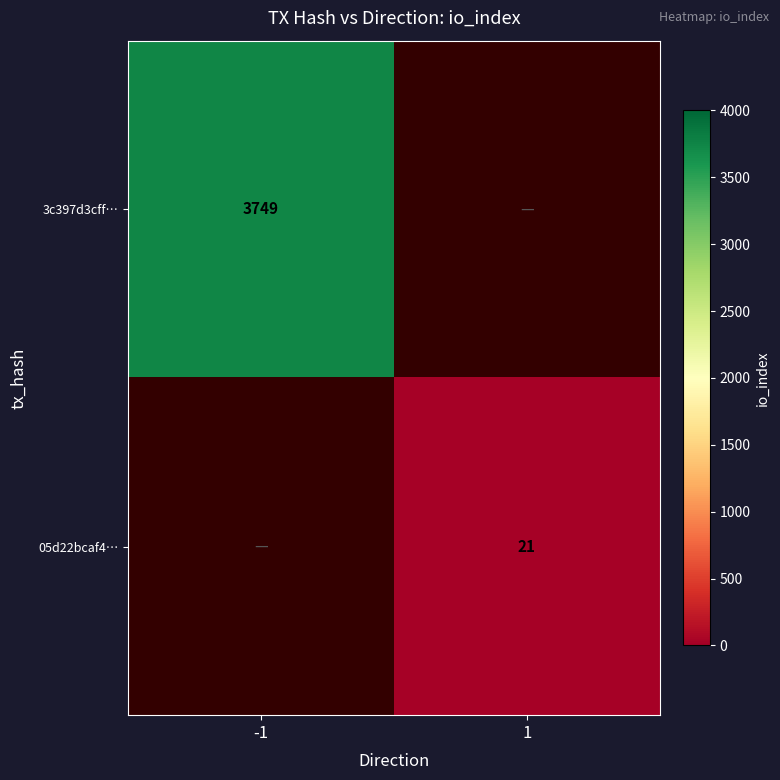

Which has a higher value, 1 or -1?

-1